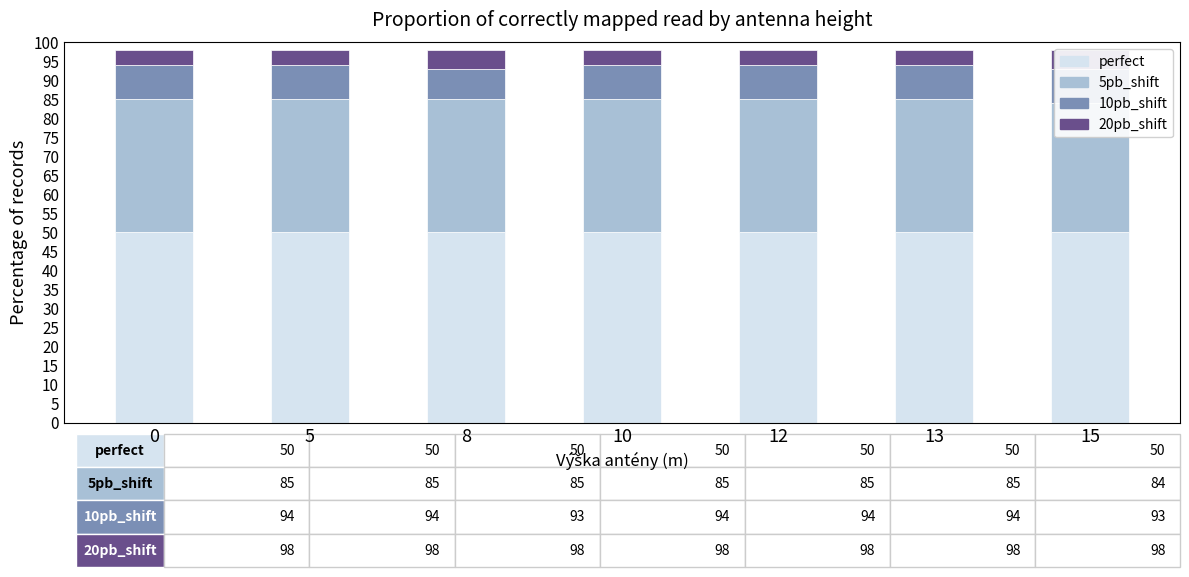

Rank the series by their maximum value, from lowest to highest.

20pb_shift, 10pb_shift, 5pb_shift, perfect